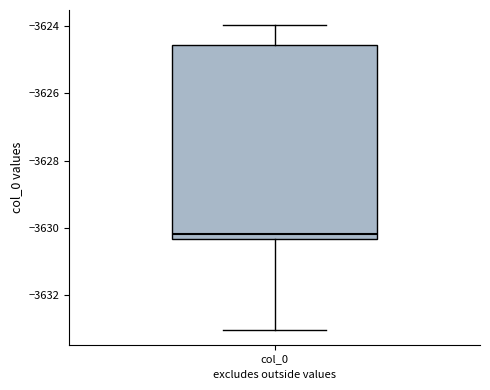

Transcribe this box plot: give where the median line is, the range the box spans, and where the two whiskers end, as read against the y-axis. The values are not printed on the chart, so give them approximately, as read against the axis.

median -3630.2, box -3630.4 to -3624.6, whiskers -3633.0 to -3624.0